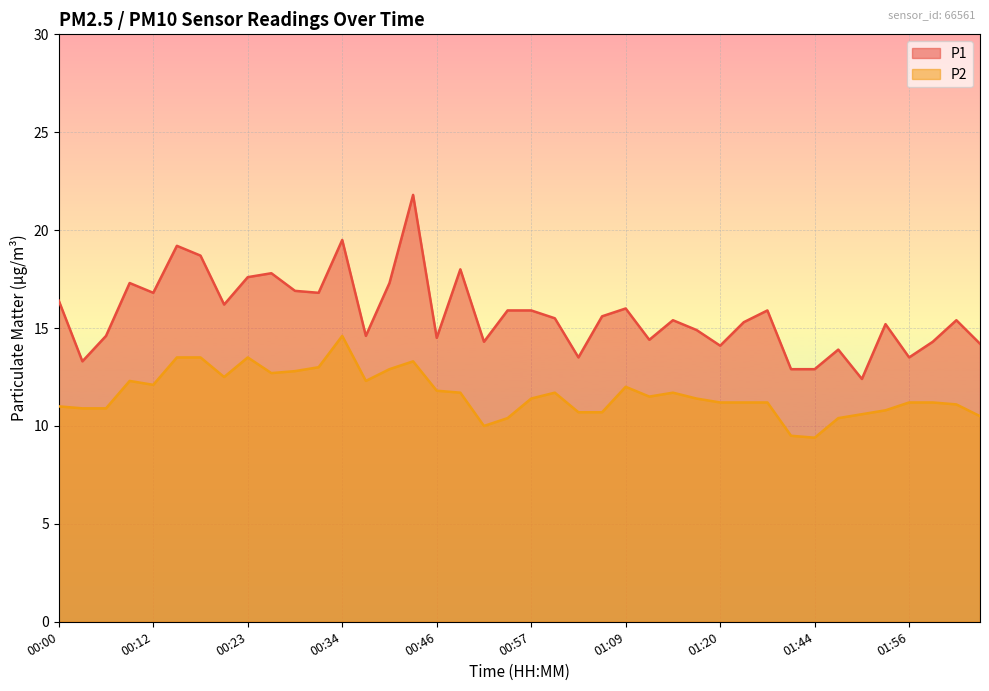

What is the greatest value displayed?

21.8